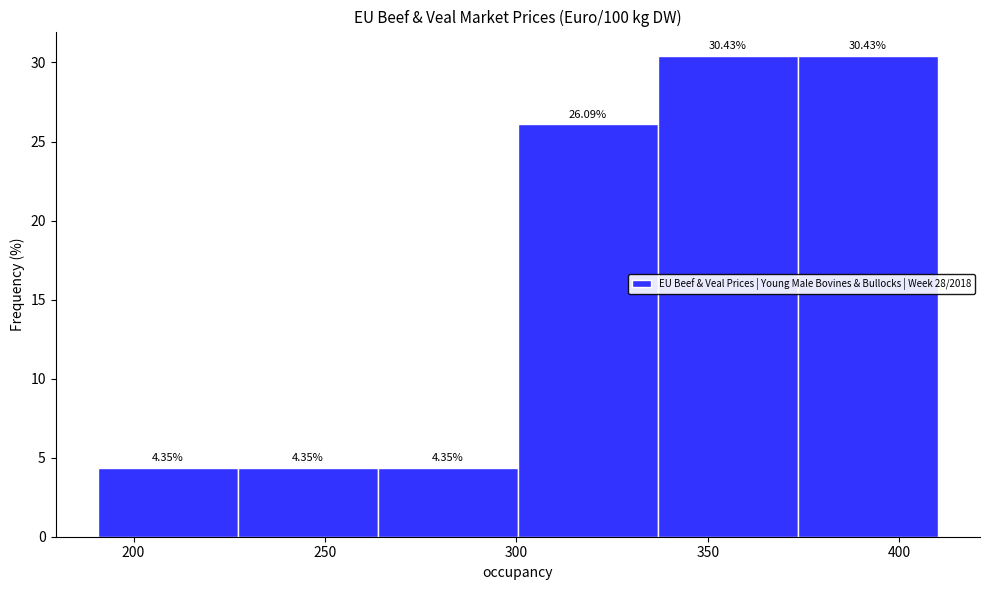

What is the height of the bar covering 335 to 375 on the x-axis? The bar edges are not printed on the chart, so give them approximately, as read against the axis.

30.43